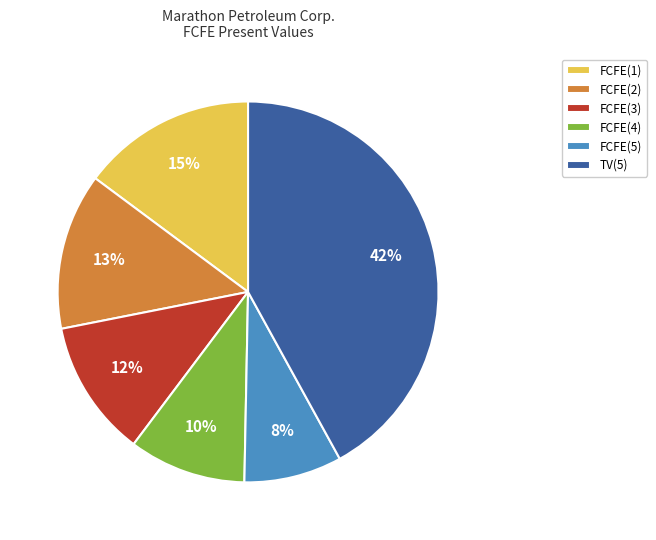

Combined, do FCFE(3) and FCFE(2) account for over 50%?

No